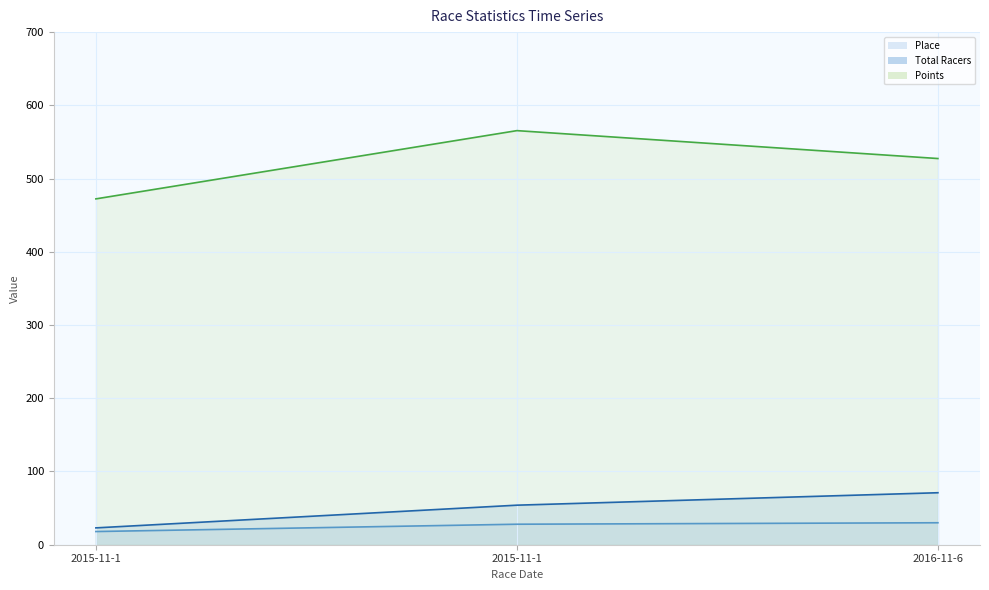

Reading left to right, transcribe all the data shown in this chart.

Place: 18.0	28.0	30.0
Total Racers: 23.0	54.0	71.0
Points: 472.3	565.5	527.4